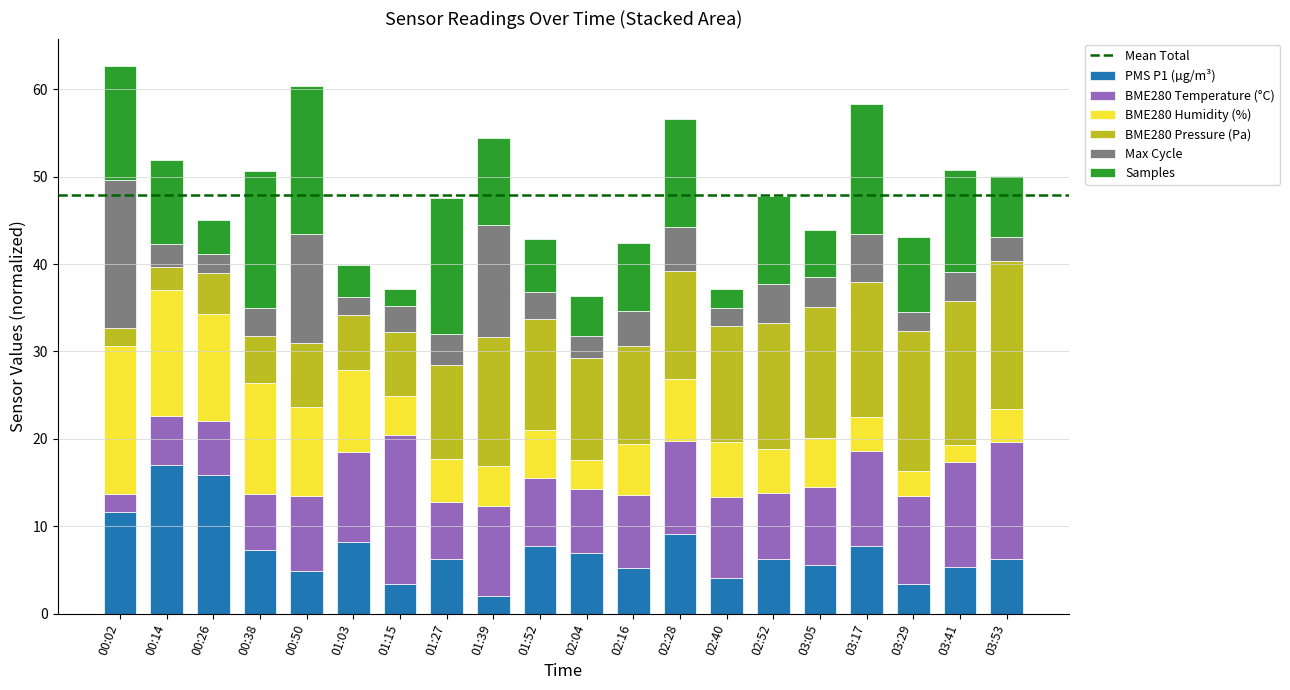

Is it true that PMS P1 (µg/m³) equals 6.3 at 02:52?

True